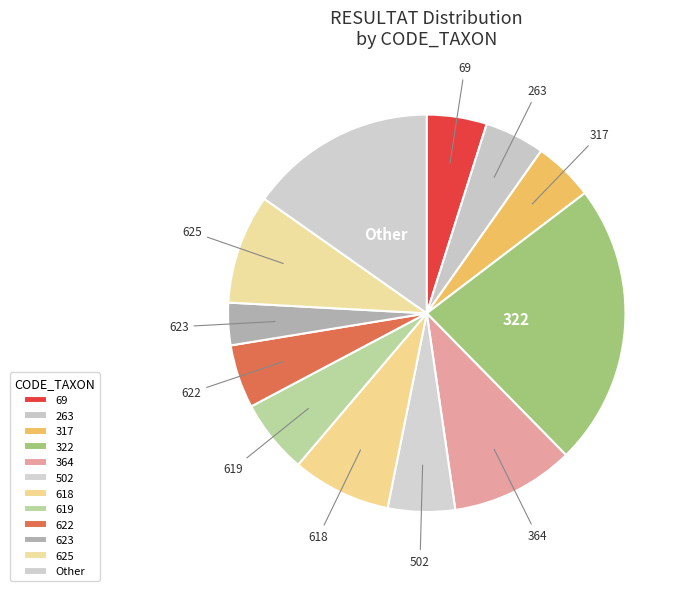

True or false: 619 accounts for 6% of the total.

True